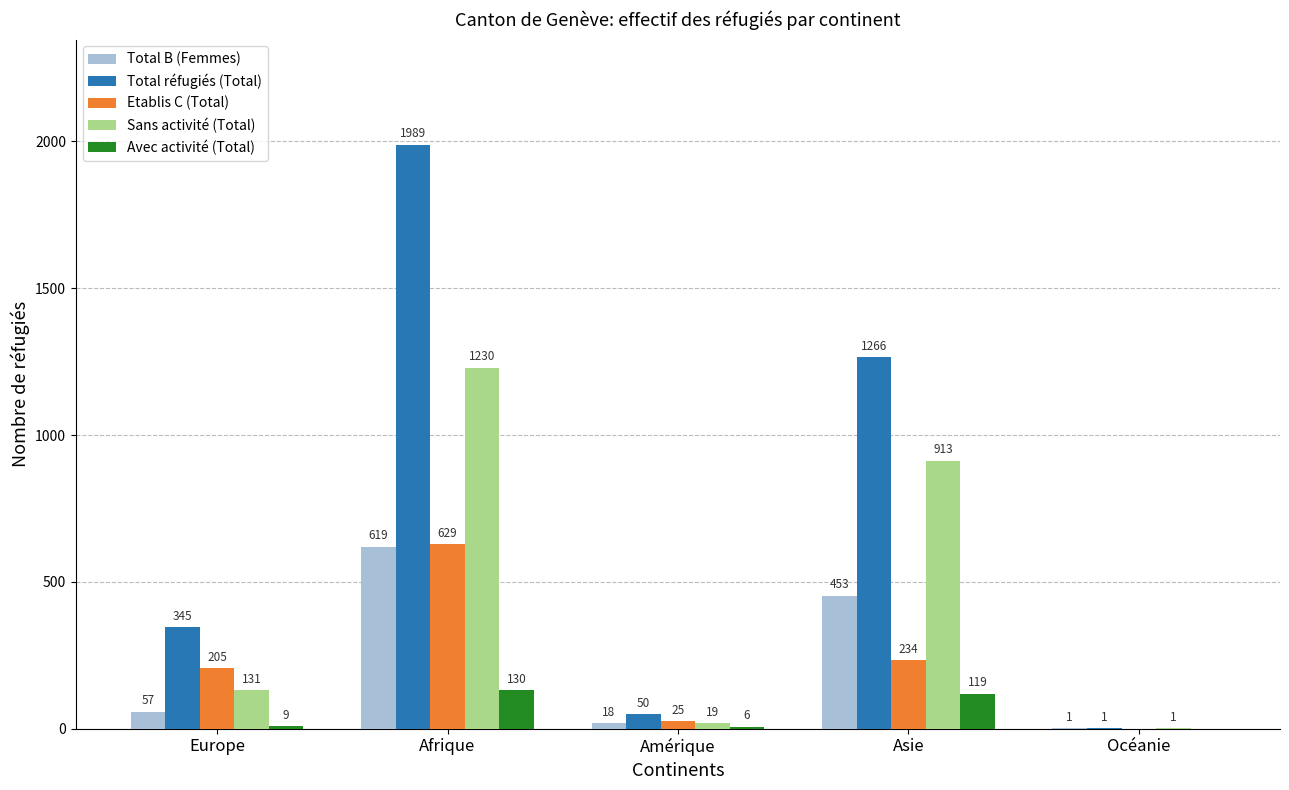

What is the highest value of the Total réfugiés (Total) series?

1989